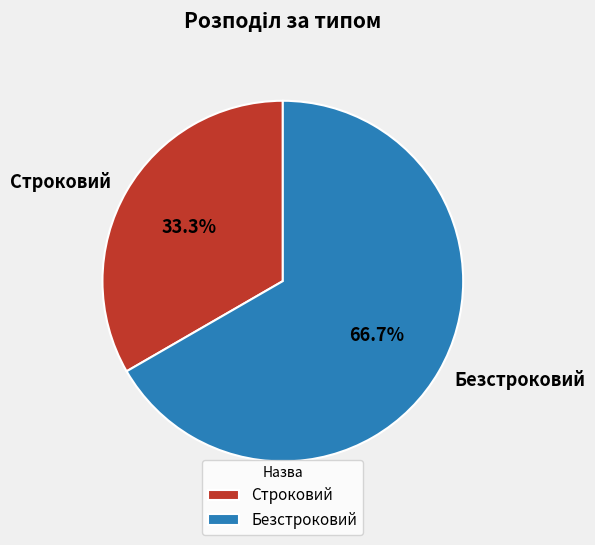

True or false: Безстроковий accounts for 79% of the total.

False